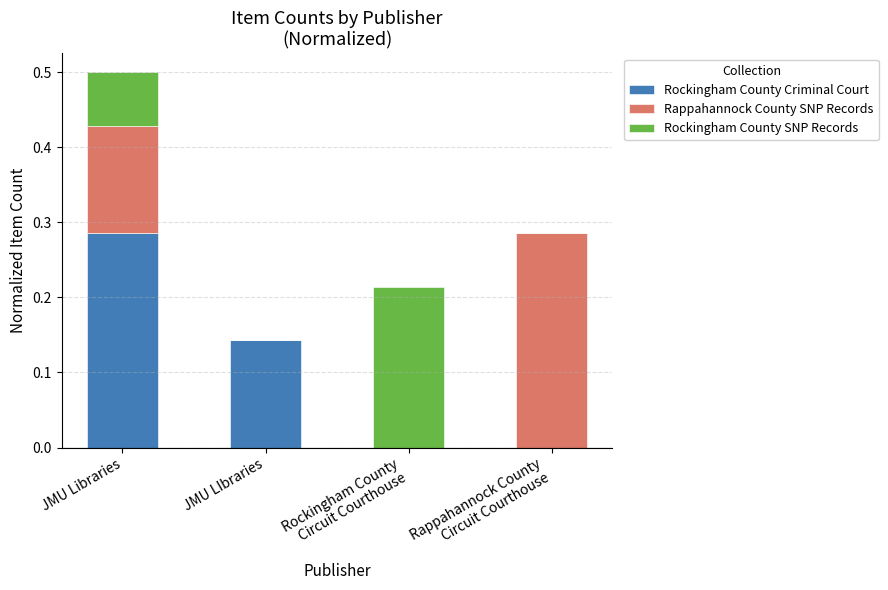

What is the sum of the Rockingham County Criminal Court values at JMU Libraries and JMU LIbraries?

0.4